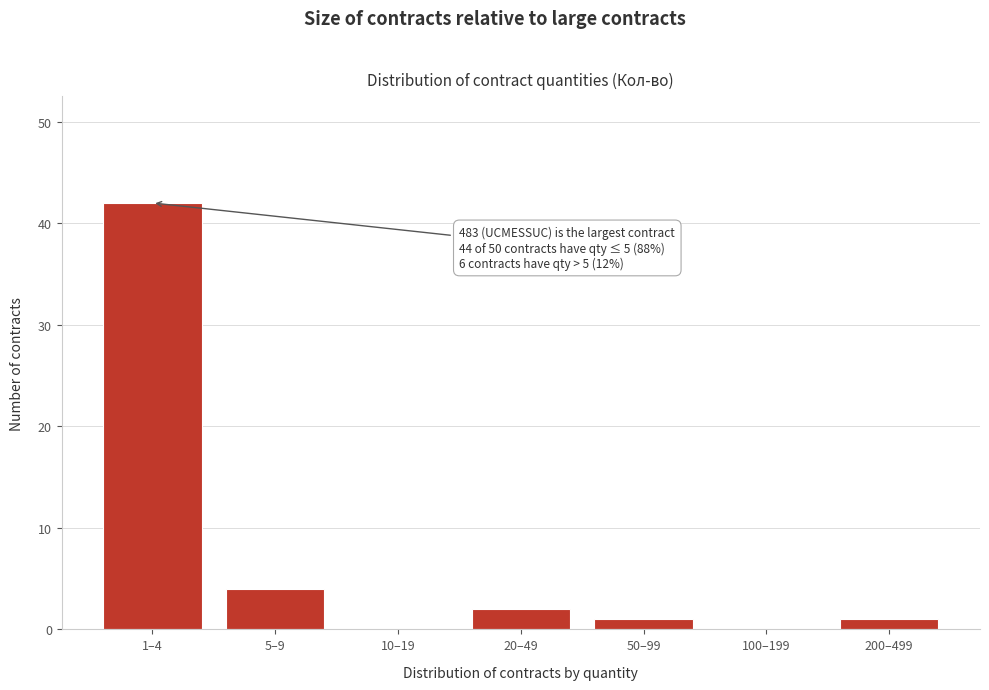

Reading left to right, extract all data points from this chart.

1–4=42	5–9=4	10–19=0	20–49=2	50–99=1	100–199=0	200–499=1